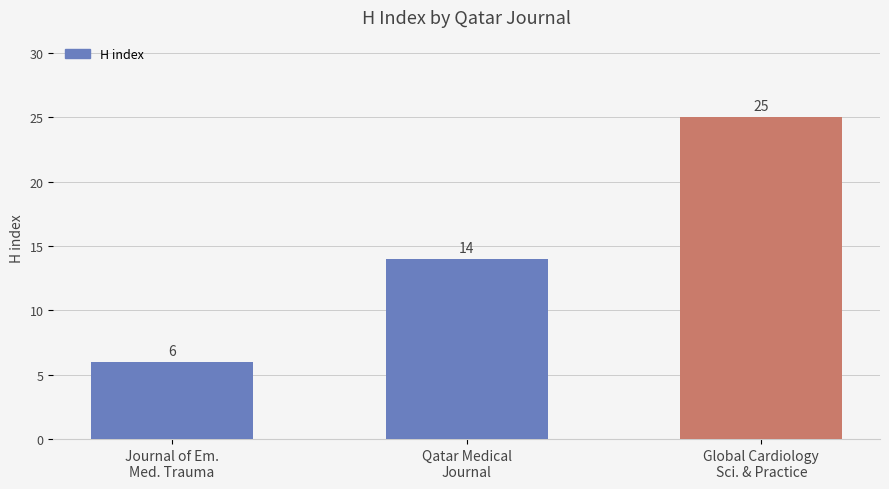

What is the difference between the values at Journal of Em.
Med. Trauma and Qatar Medical
Journal?

8